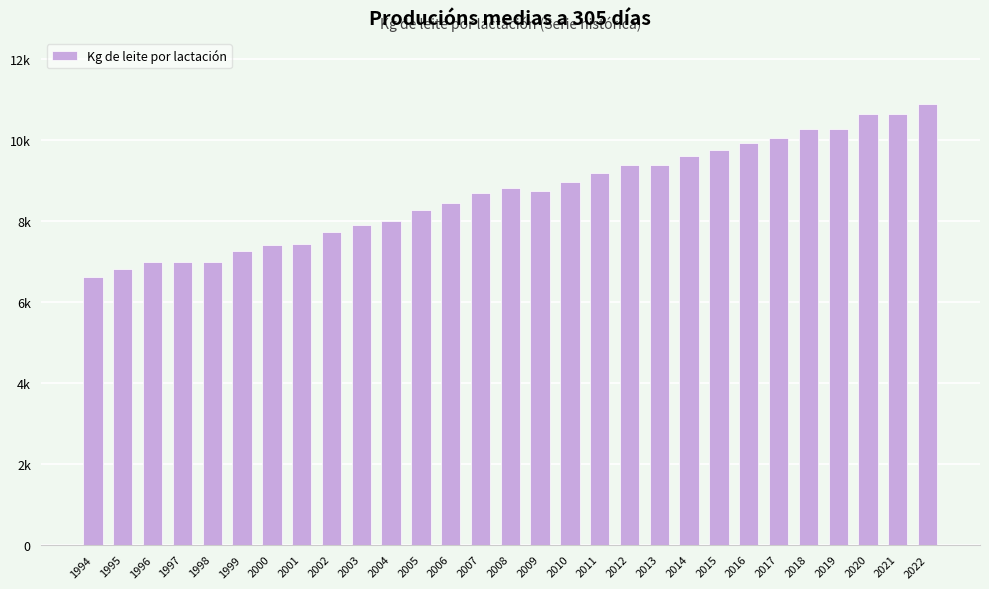

Reading left to right, extract all data points from this chart.

1994=6604	1995=6824	1996=6995	1997=6983	1998=6988	1999=7265	2000=7406	2001=7426	2002=7716	2003=7910	2004=8004	2005=8258	2006=8449	2007=8701	2008=8823	2009=8750	2010=8971	2011=9182	2012=9385	2013=9385	2014=9593	2015=9753	2016=9930	2017=10038	2018=10263	2019=10263	2020=10632	2021=10632	2022=10890